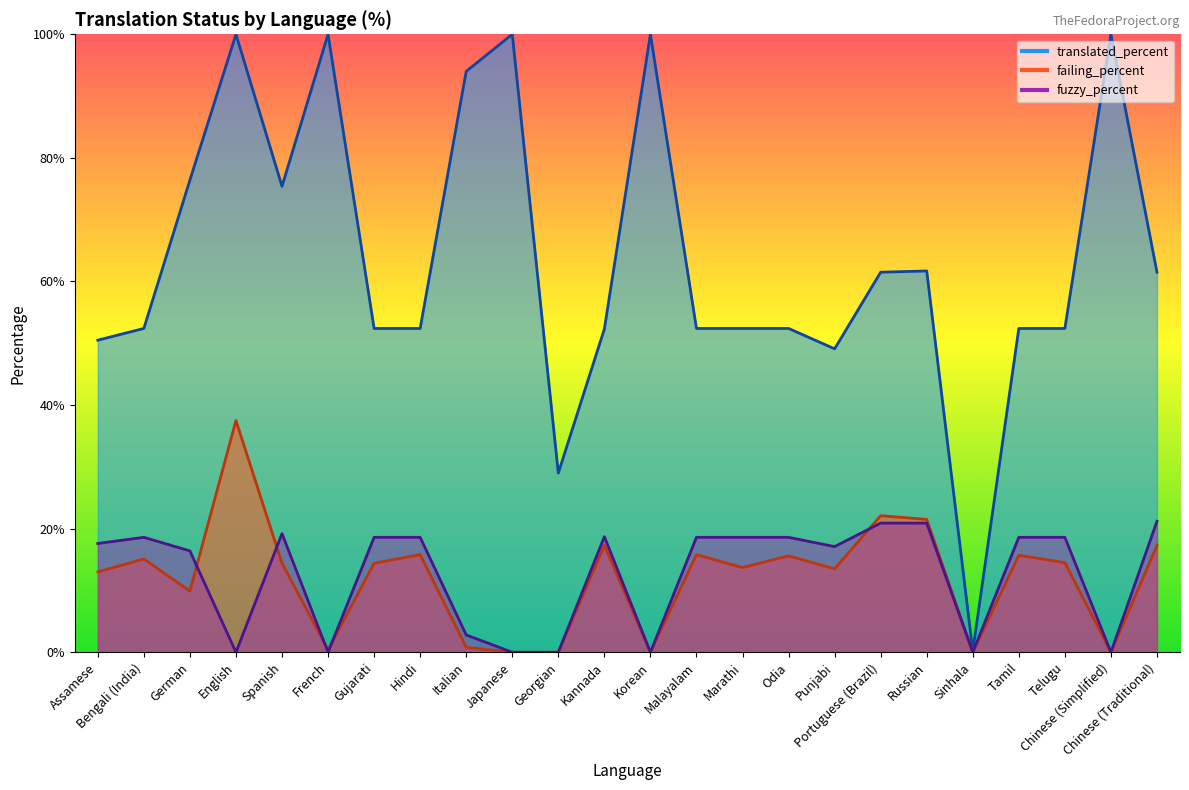

At how many categories does at least one series exceed 7?

23